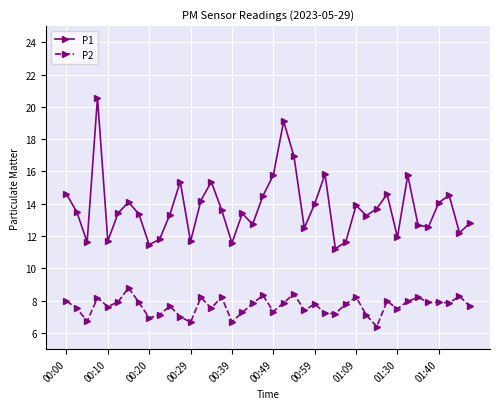

What is the difference between the maximum and minimum values in the P1 series?

9.3